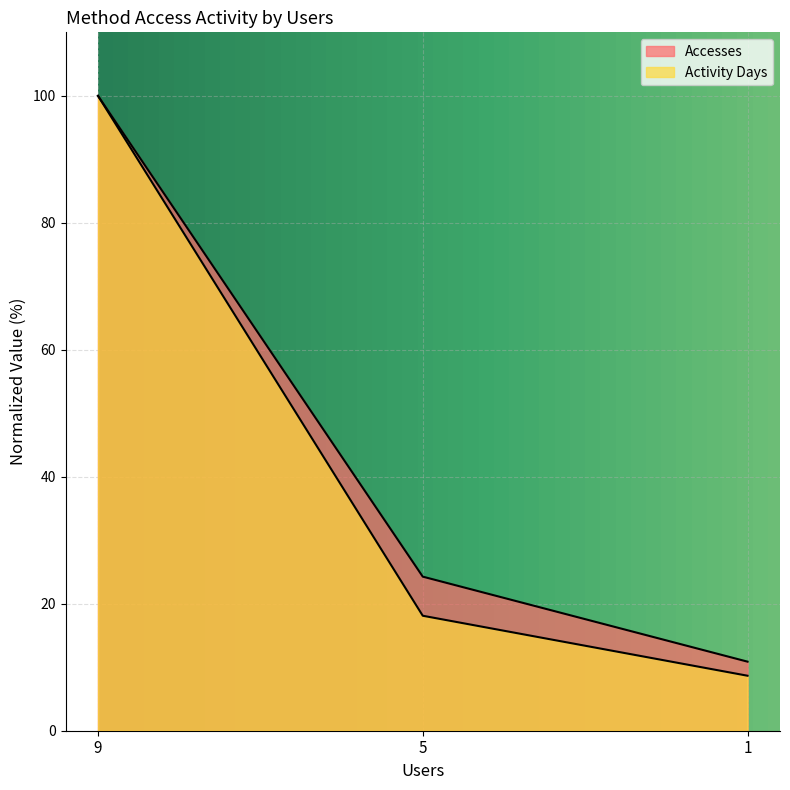

List the series in order of their peak value, lowest first.

Accesses, Activity Days